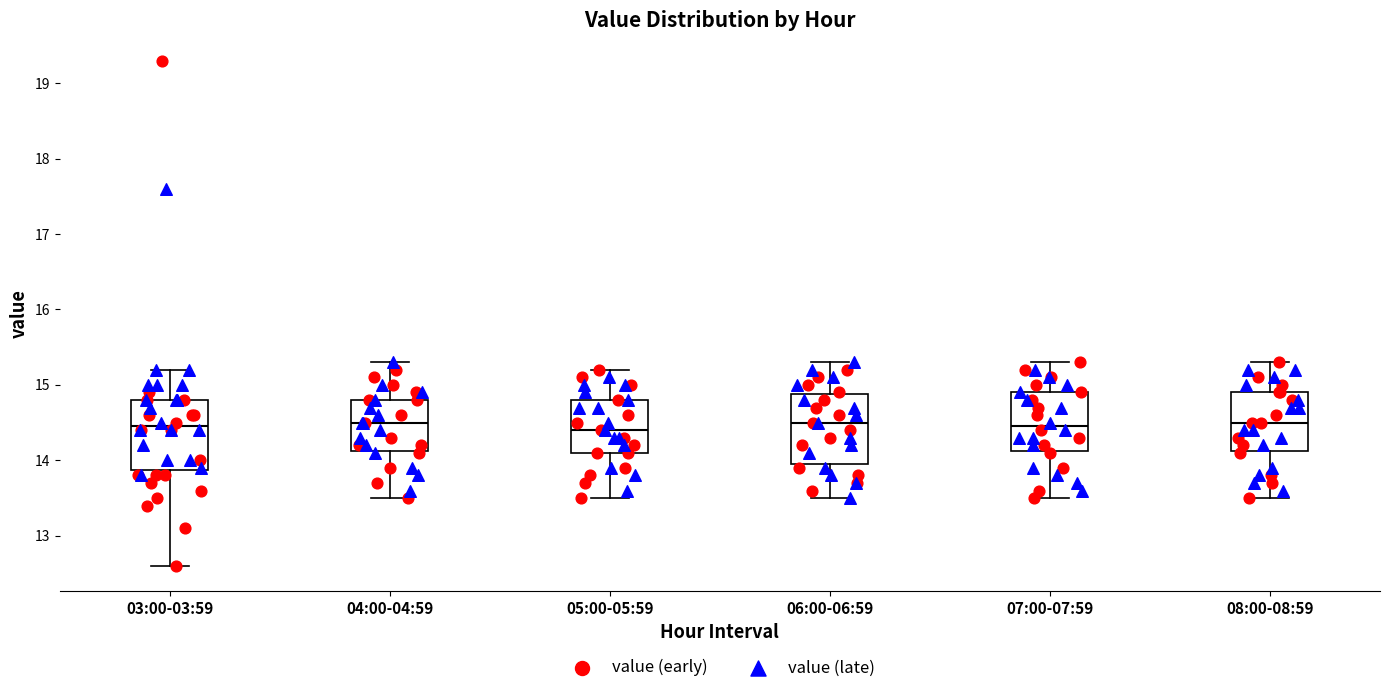

Reading left to right, transcribe this box plot: for each box, give where its median line is, the range the box spans, and where its two whiskers end, as read against the y-axis. The values are not printed on the chart, so give them approximately, as read against the axis.

03:00-03:59: median 14.5, box 13.9 to 14.8, whiskers 12.6 to 15.2
04:00-04:59: median 14.5, box 14.1 to 14.8, whiskers 13.5 to 15.3
05:00-05:59: median 14.4, box 14.1 to 14.8, whiskers 13.5 to 15.2
06:00-06:59: median 14.5, box 14.0 to 14.9, whiskers 13.5 to 15.3
07:00-07:59: median 14.5, box 14.1 to 14.9, whiskers 13.5 to 15.3
08:00-08:59: median 14.5, box 14.1 to 14.9, whiskers 13.5 to 15.3